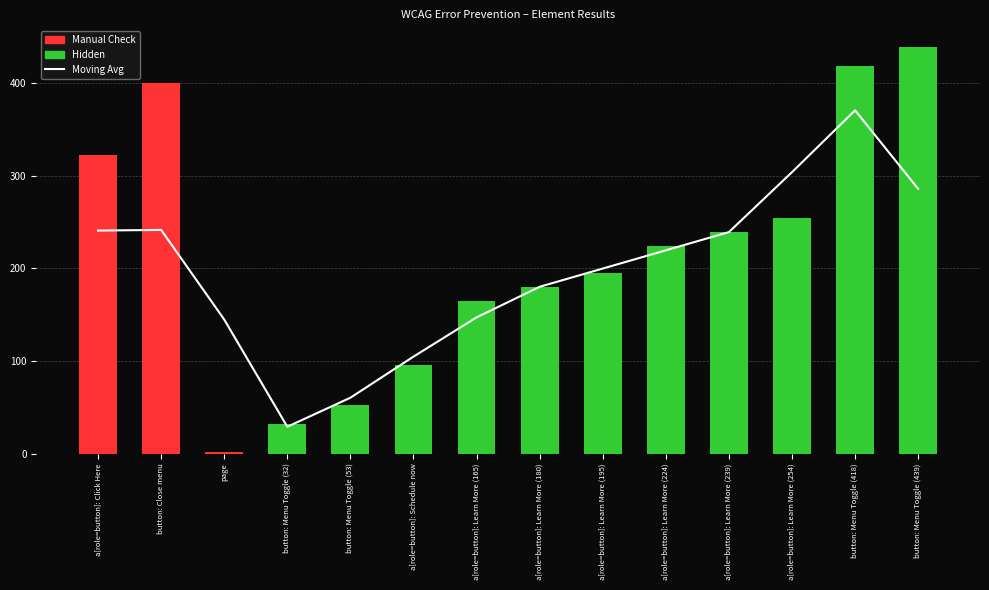

Which has a higher value, a[role=button]: Schedule now or a[role=button]: Learn More (239)?

a[role=button]: Learn More (239)